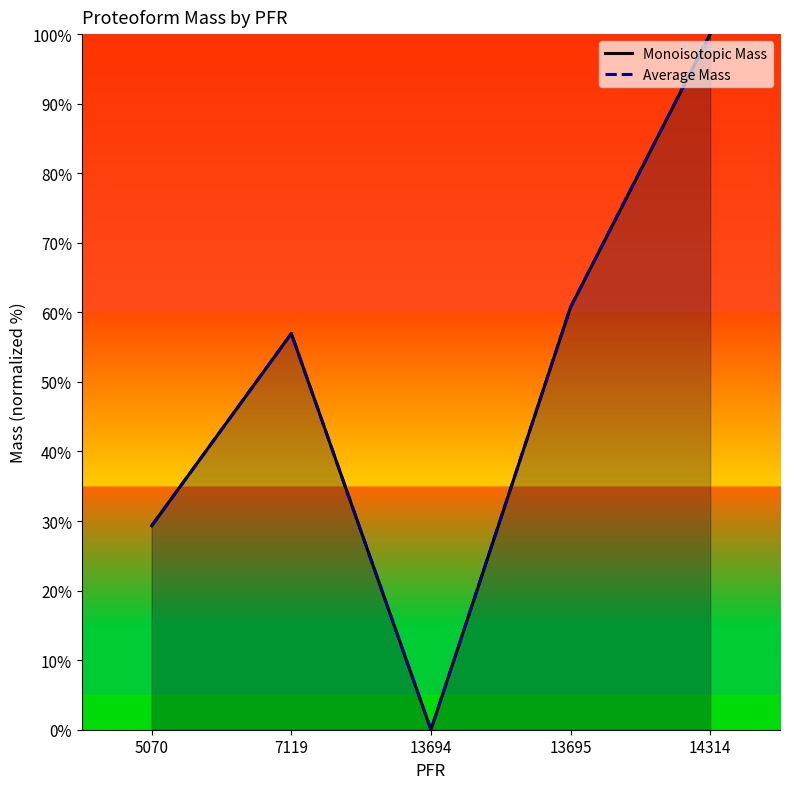

What is the sum of all Monoisotopic Mass values?

247.0